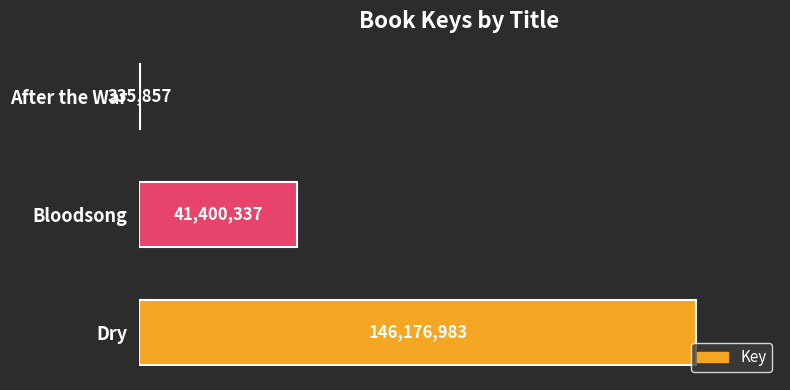

Are the bars grouped side by side (vs. stacked)?

No